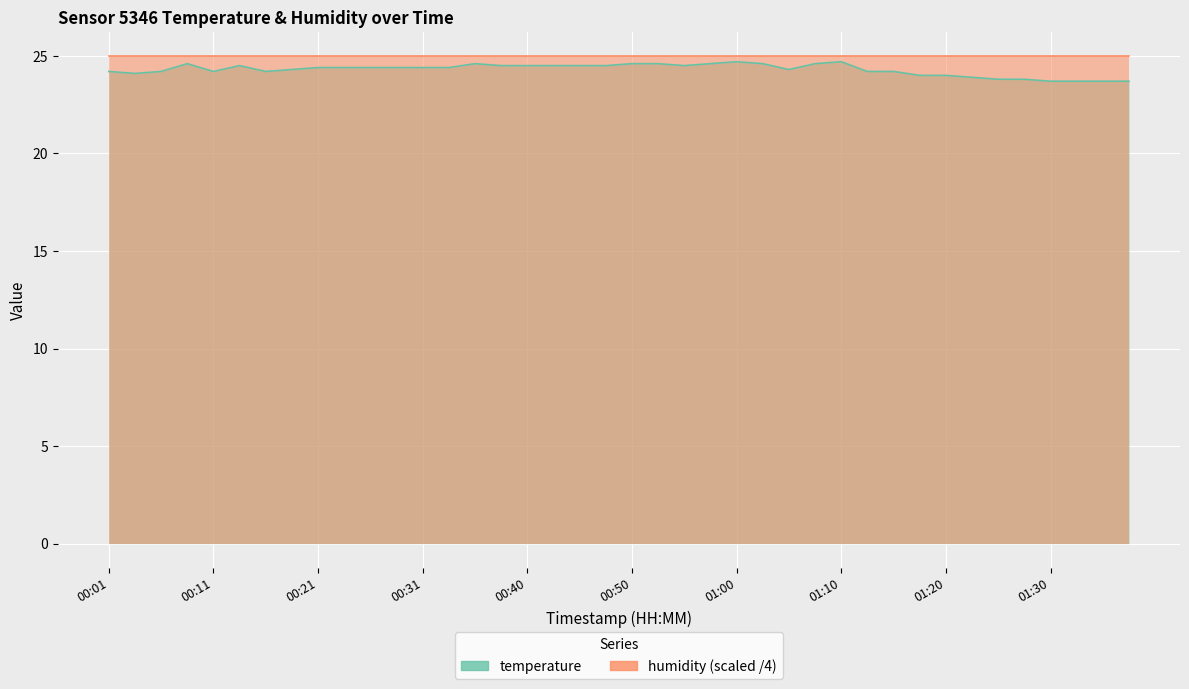

Is it true that the value at 01:28 is 23.8?

True